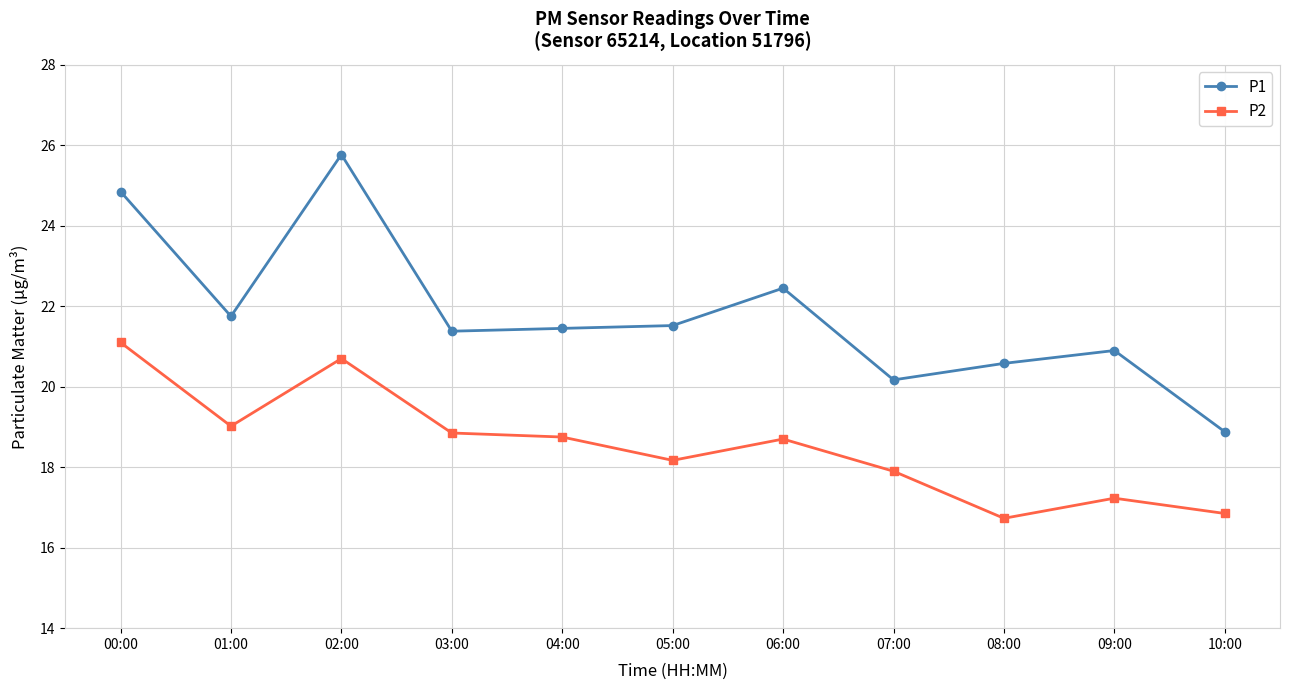

Which series changed the most between 00:00 and 05:00?

P1